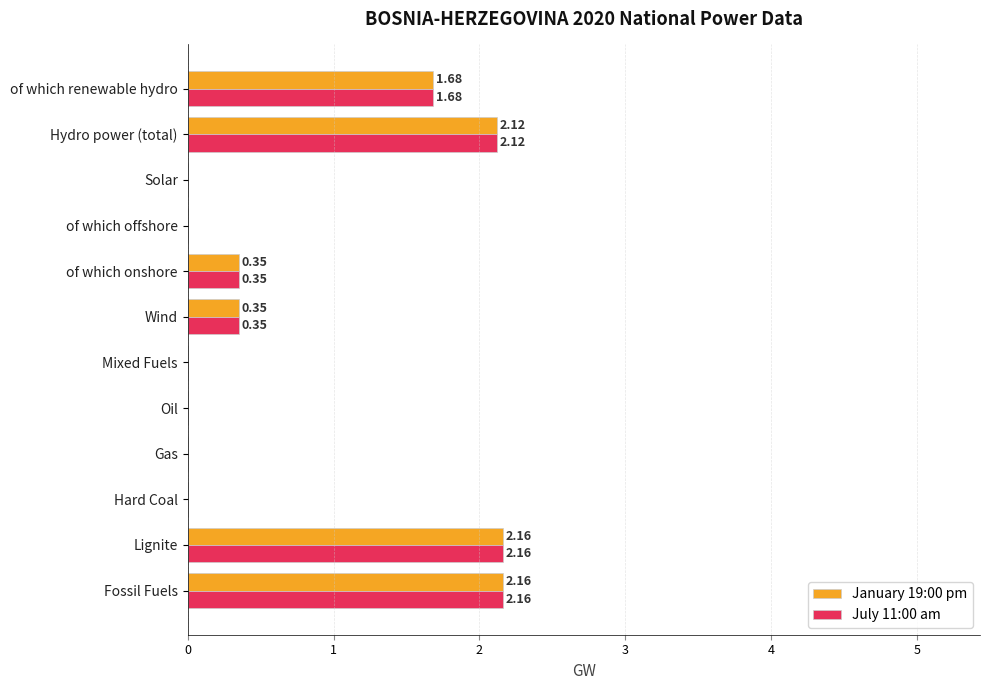

Is the value of July 11:00 am at Hydro power (total) greater than the value of January 19:00 pm at Solar?

Yes